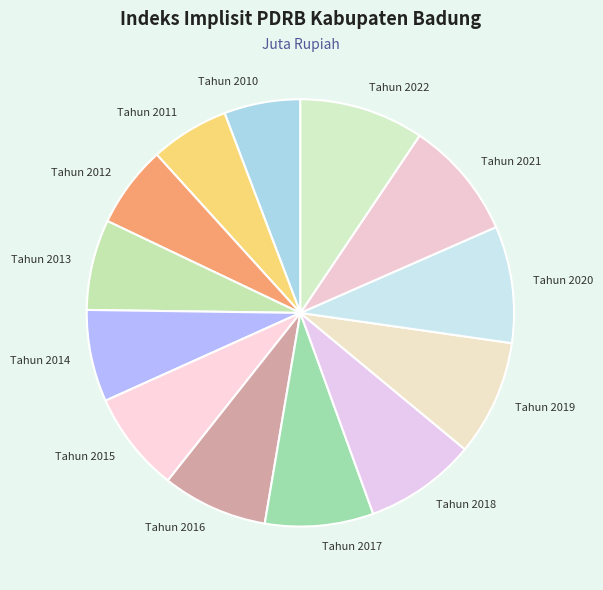

What is the ratio of the value at Tahun 2015 to the value at Tahun 2018?

0.9